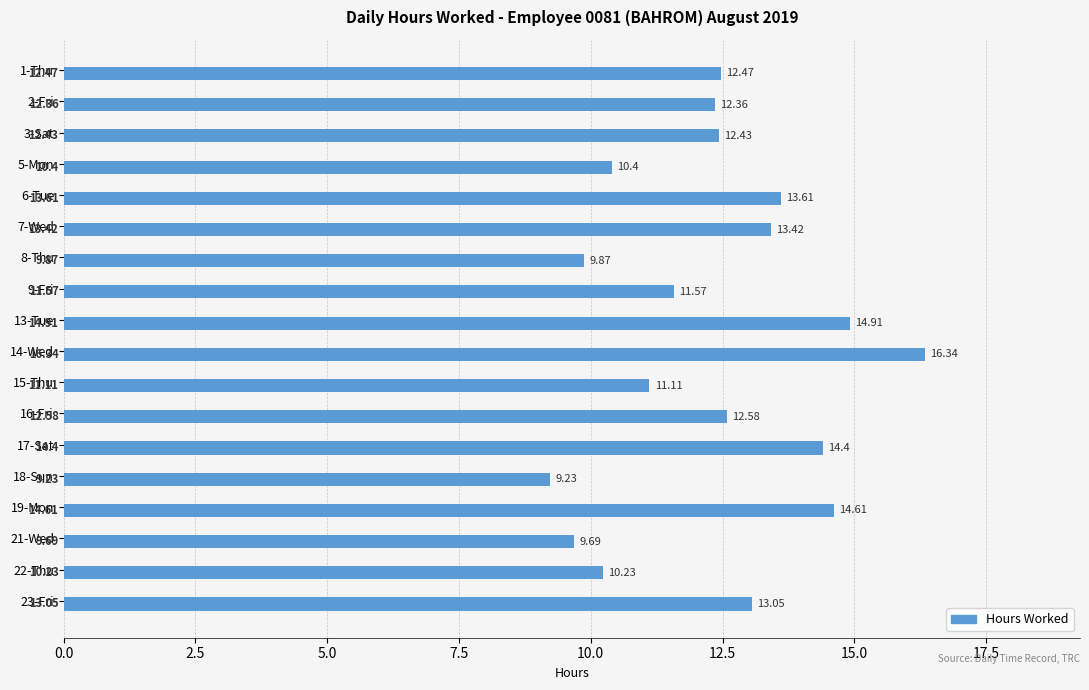

What is the sum of all values?

222.3